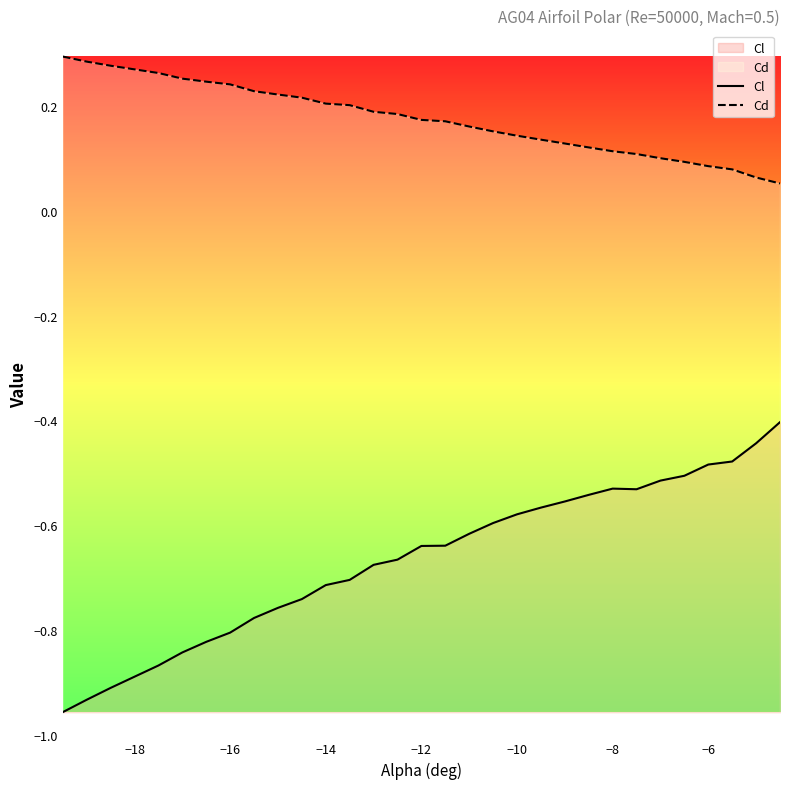

Which series has the largest total across all categories?

Cd